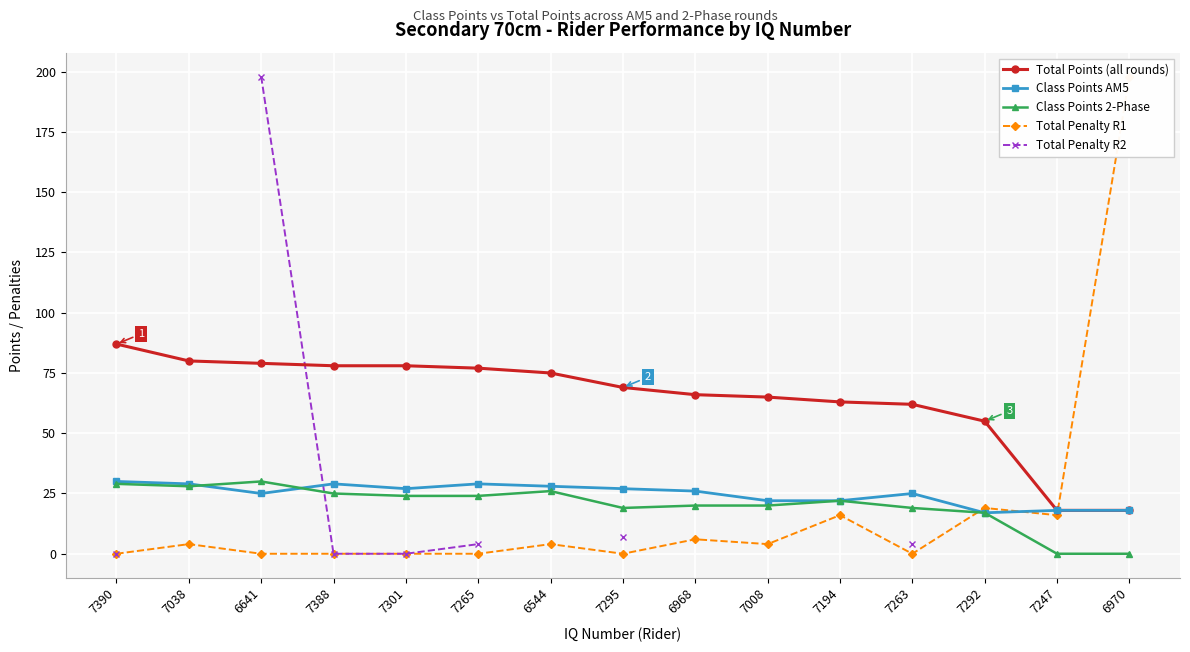

What is the approximate value of Total Penalty R1 at 7194?

16.0